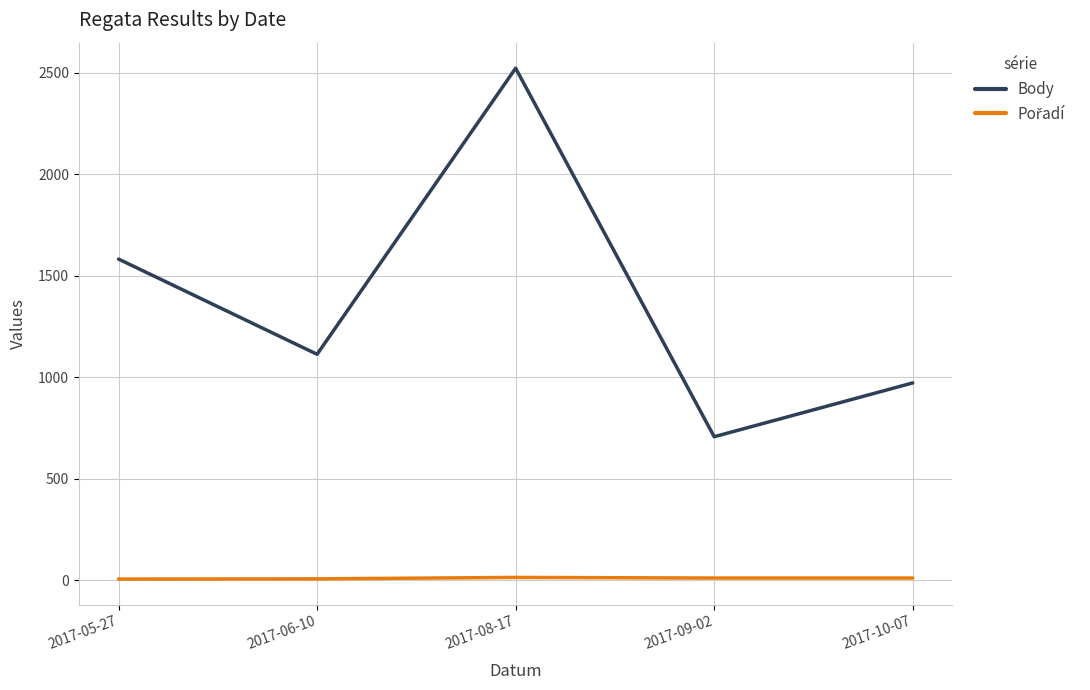

Which series has the widest spread of values?

Body